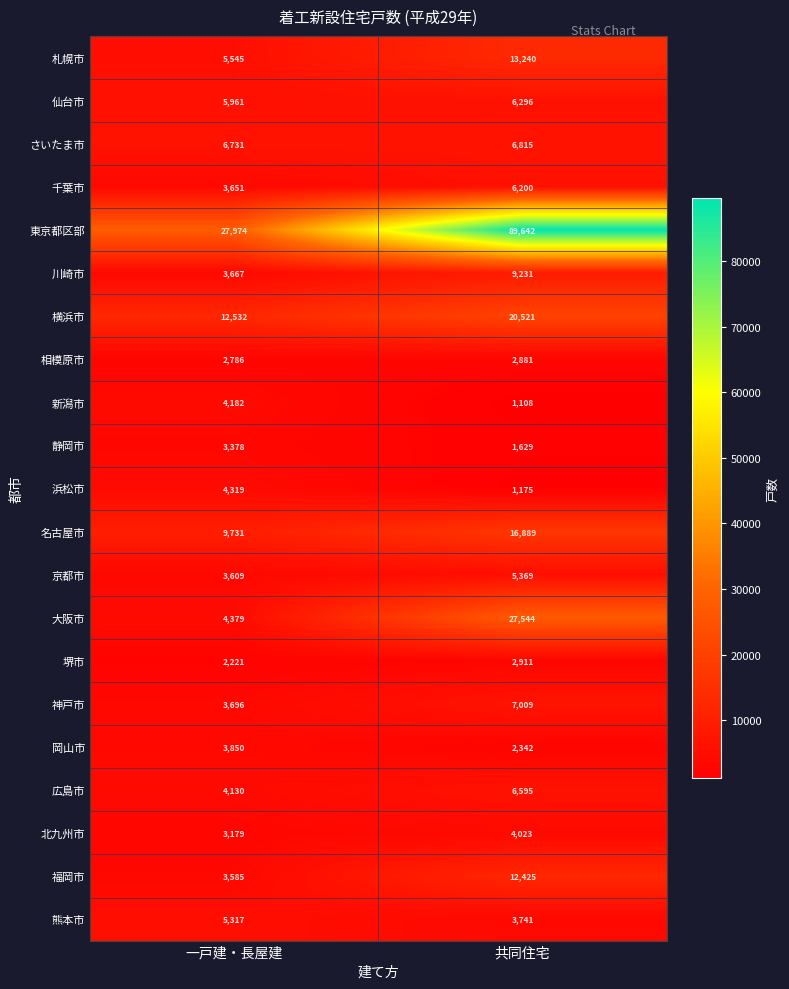

What is the sum of the 静岡市 values at 共同住宅 and 一戸建・長屋建?

5007